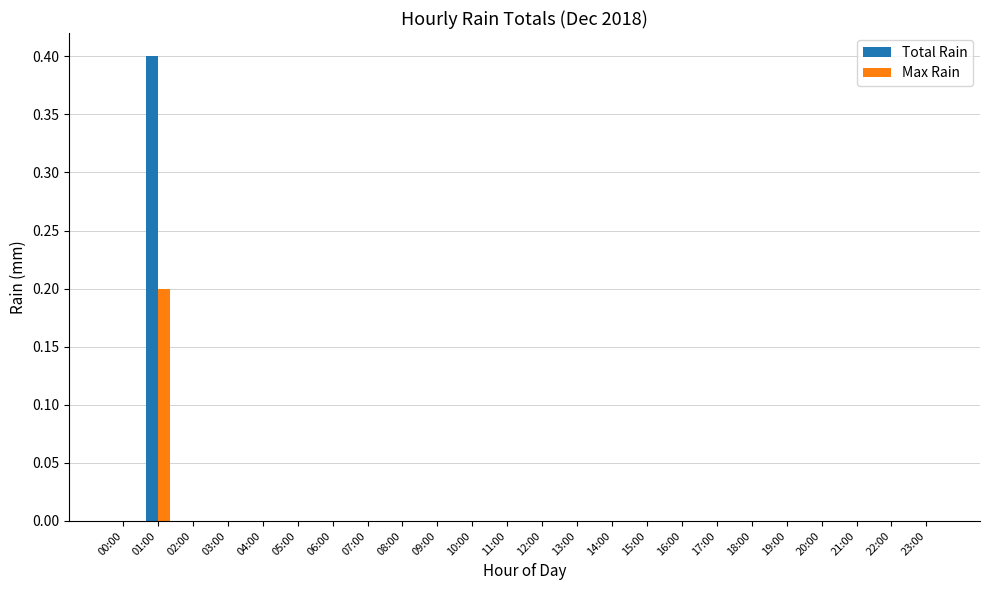

At which category is the sum across all series the highest?

01:00